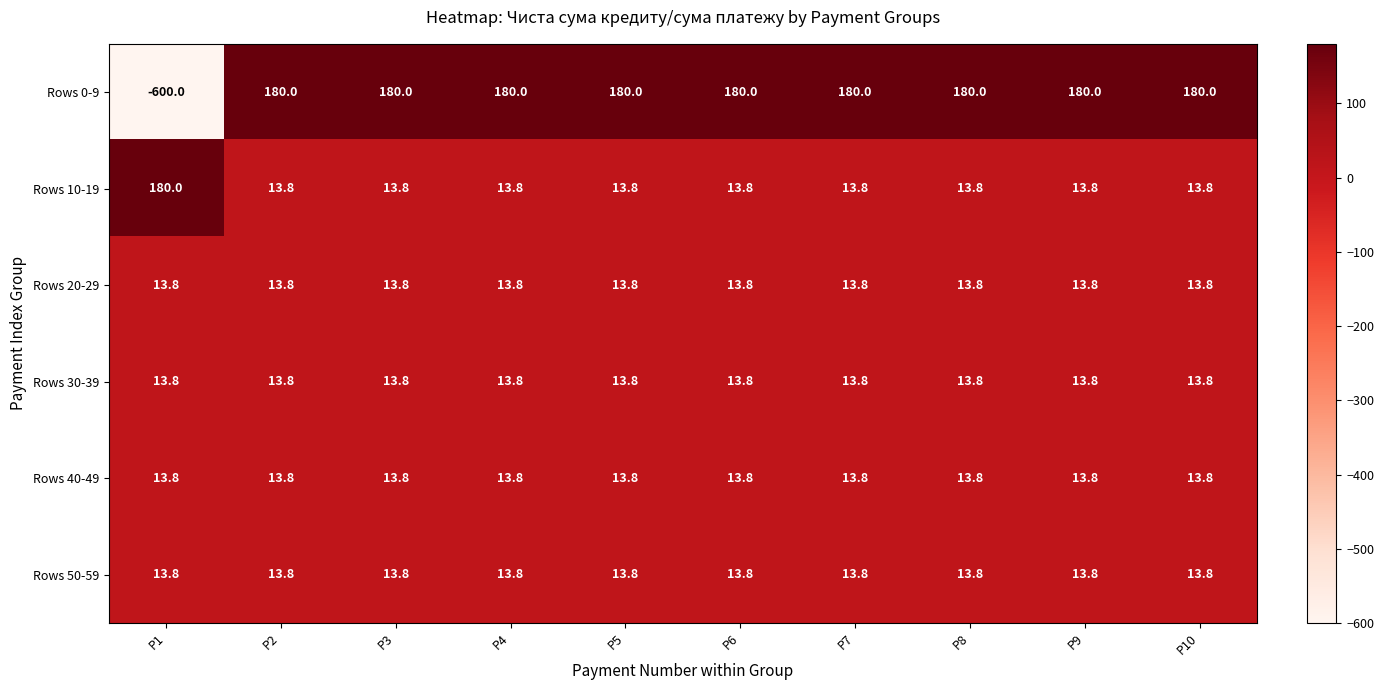

How many data points does each series have?

10